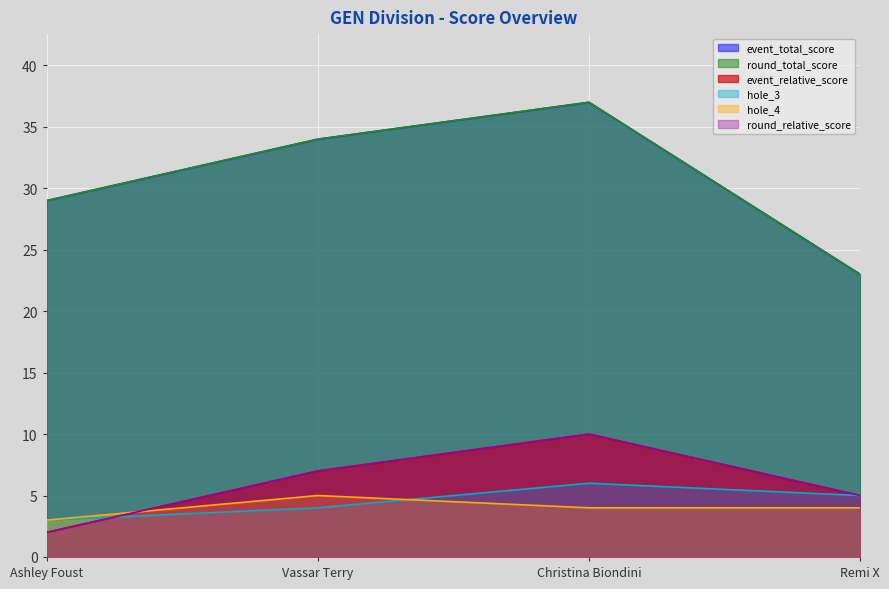

What is the sum of all round_total_score values?

123